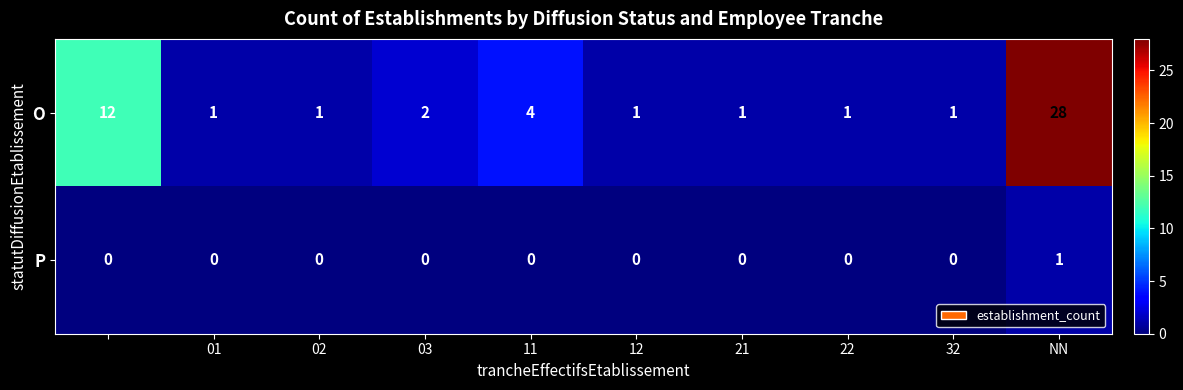

Which series has the largest range (max minus min)?

O